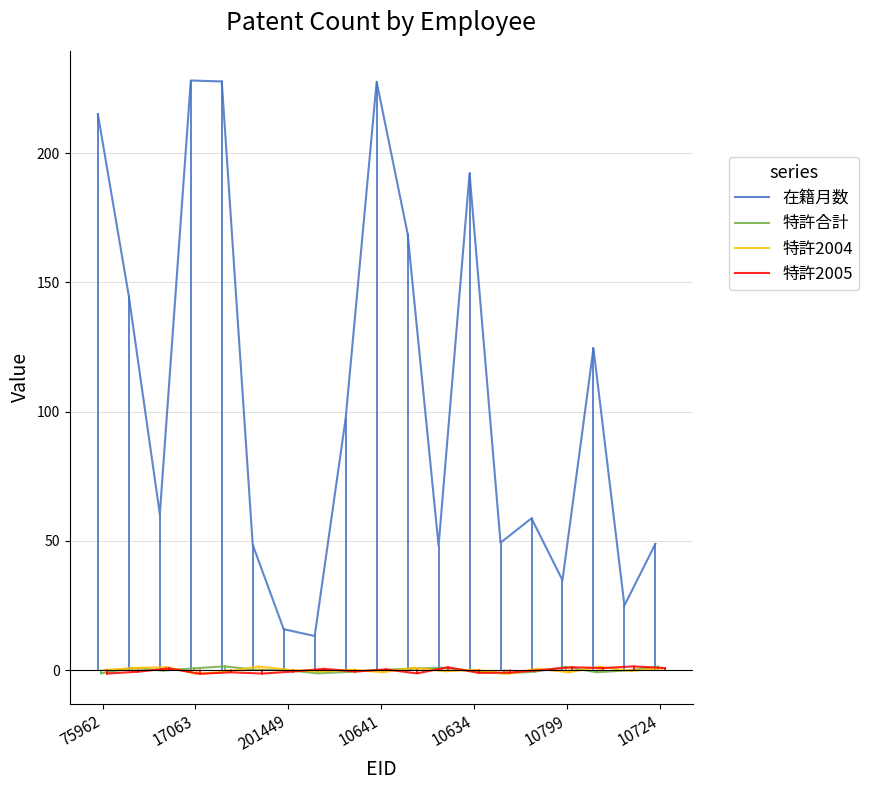

List the labels in order of 特許合計 value, smallest first.

13, 7, 75962, 16, 8, 14, 12, 201449, 17, 9, 10724, 10799, 10, 10641, 17063, 11, 15, 18, 10634